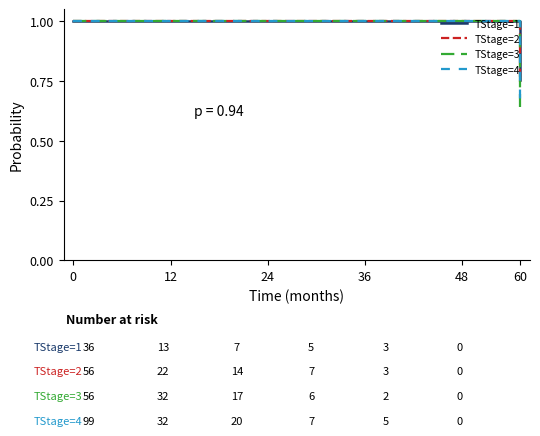

Does the chart have visible grid lines?

No